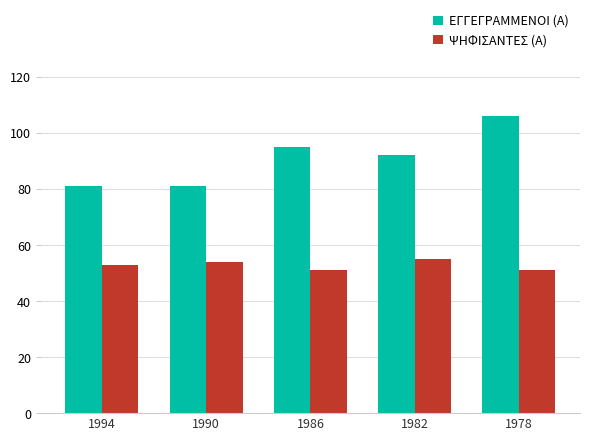

Does the chart contain any negative values?

No